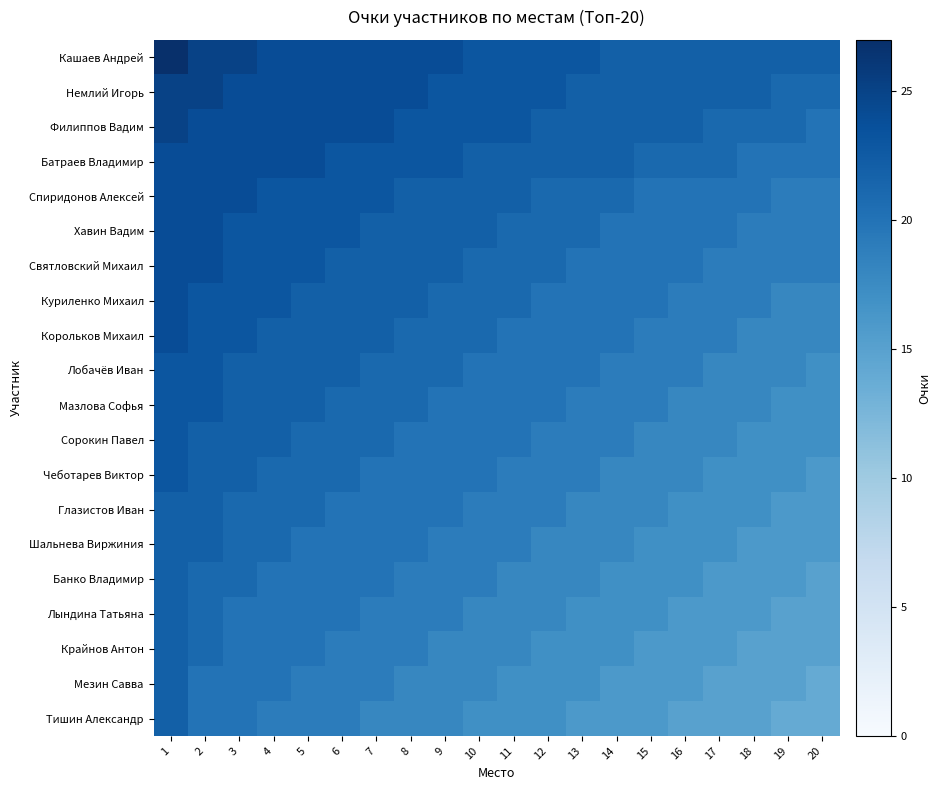

What is the smallest value displayed?

14